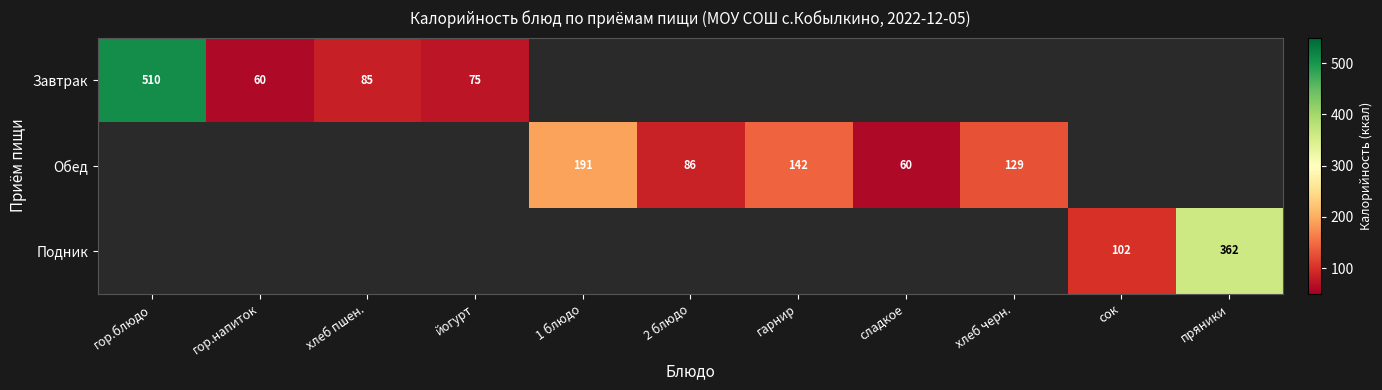

The Завтрак series shows 510 at гор.блюдо. True or false?

True